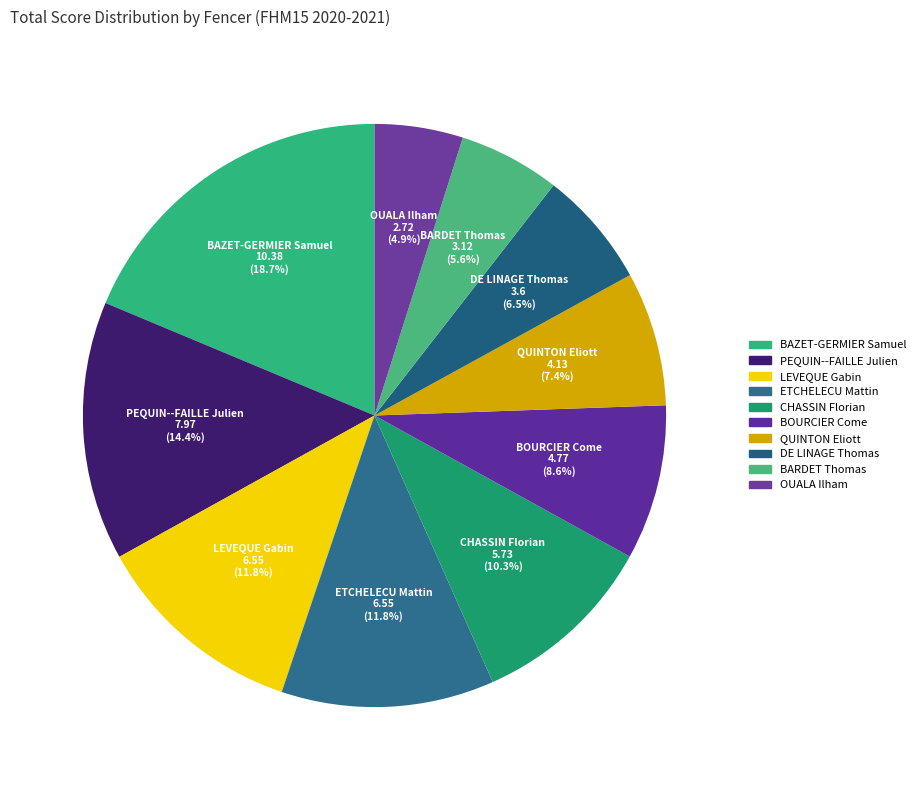

To the nearest percent, what portion does DE LINAGE Thomas represent?

6%